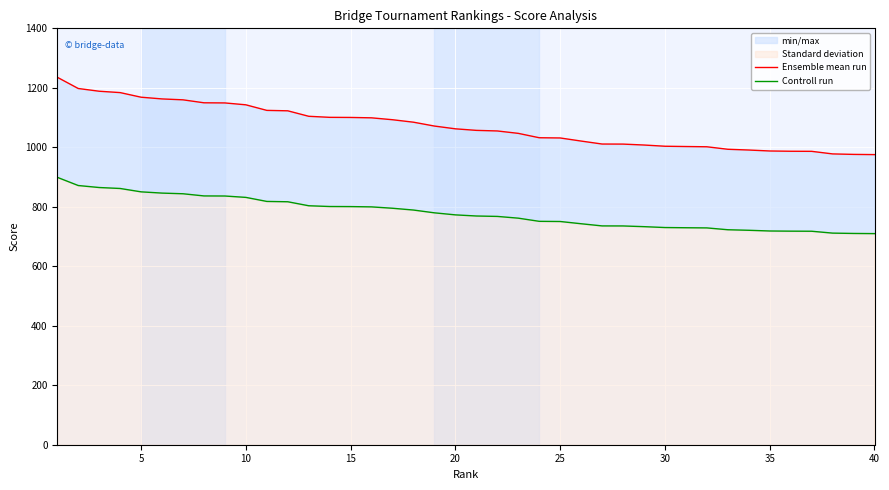

What is the value of the Ensemble mean run point at the 13th from the left?

1104.3